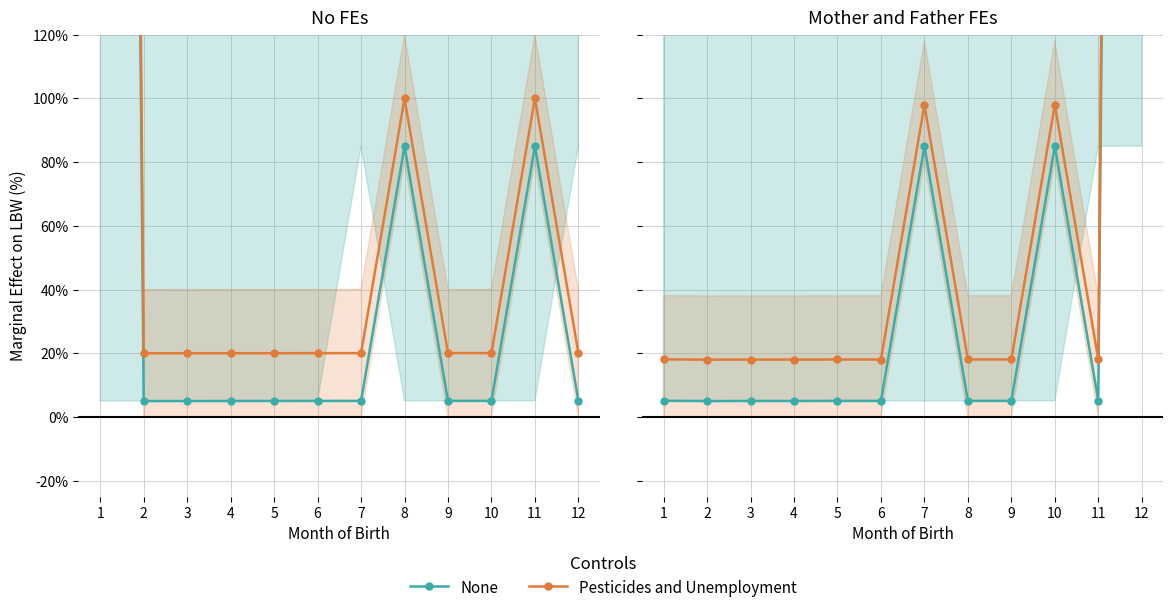

Count the number of categories in the chart.

12